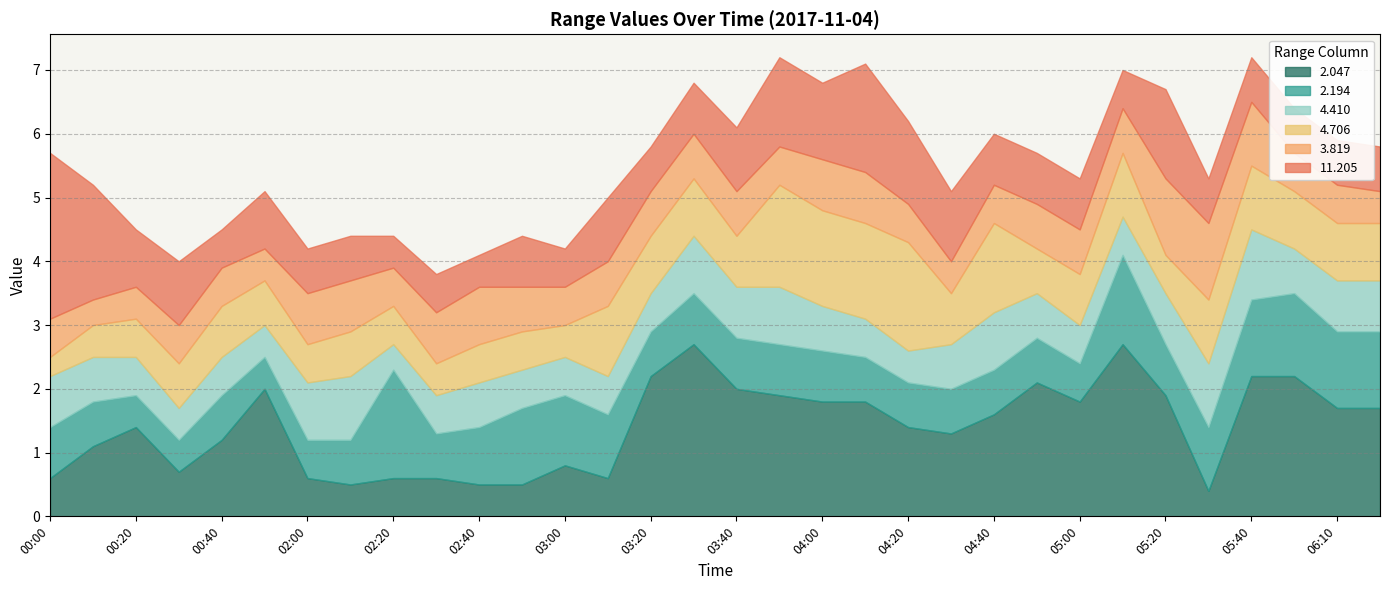

Does the chart display data point markers on the line(s)?

No